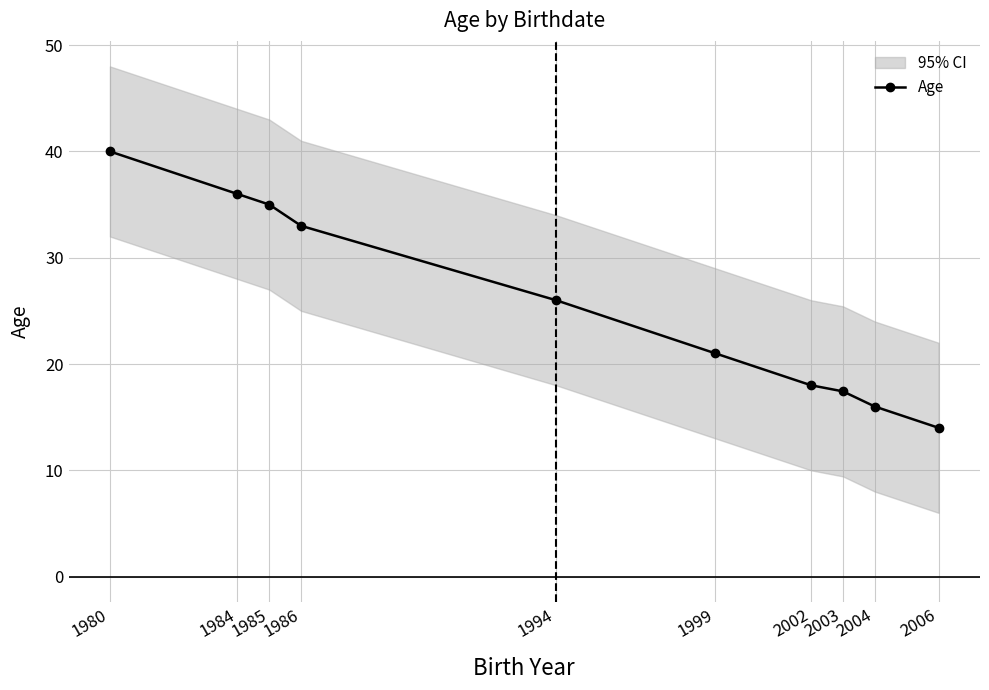

What is the ratio of the value at 1985 to the value at 2002?

1.9